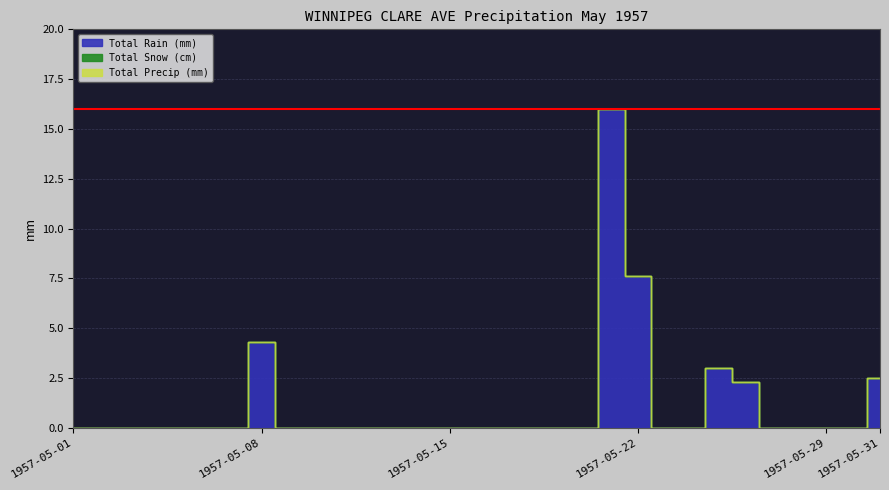

Which series has the widest spread of values?

Total Rain (mm)